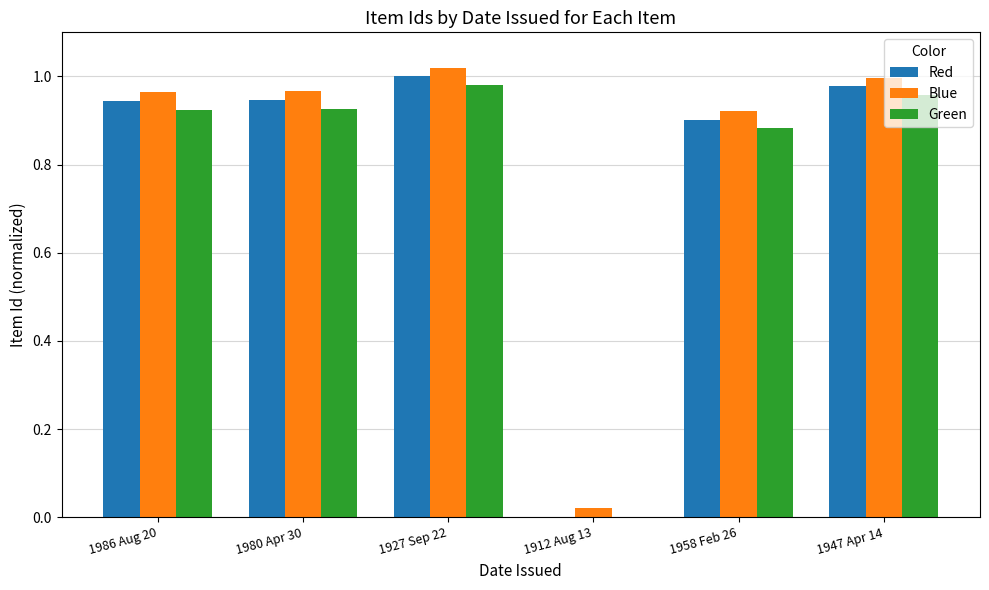

Are the bars grouped side by side (vs. stacked)?

Yes